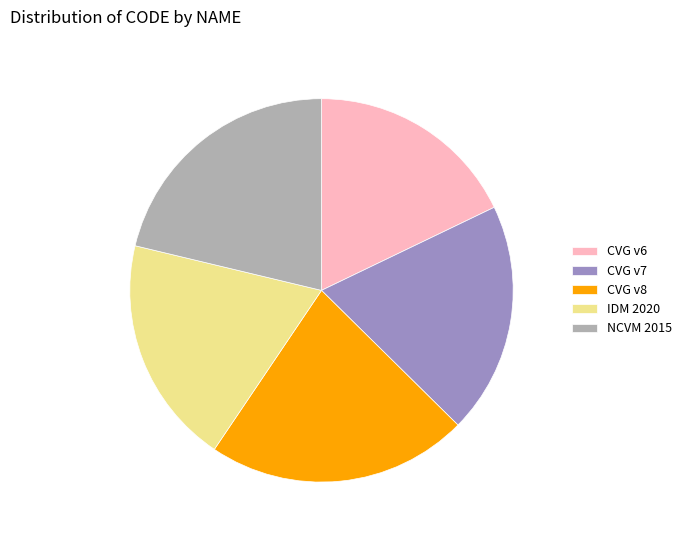

Do NCVM 2015 and IDM 2020 together represent more than half of the pie?

No